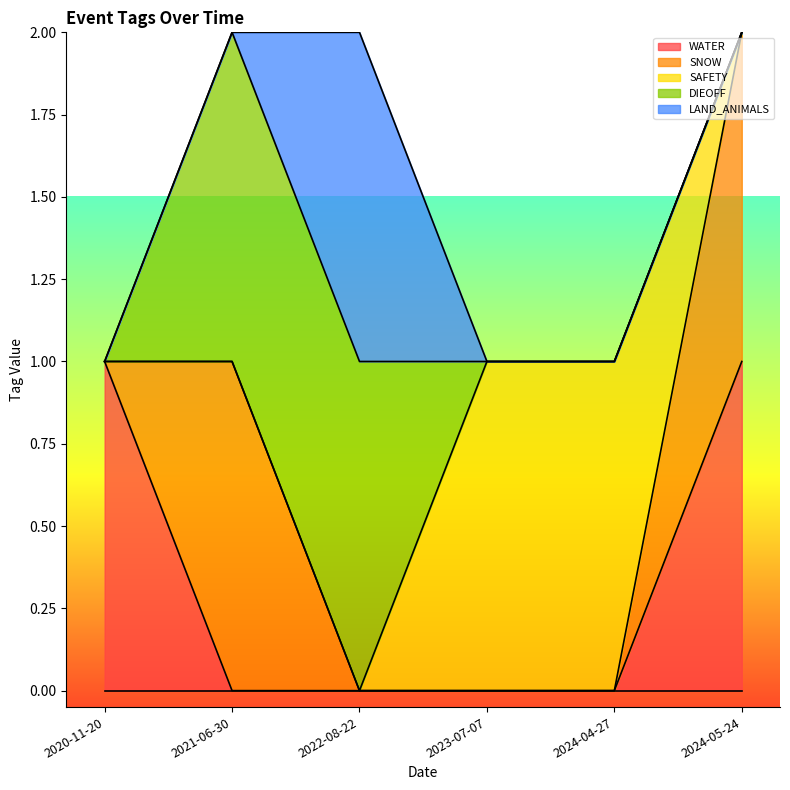

List the labels in order of SNOW value, largest first.

2021-06-30, 2024-05-24, 2020-11-20, 2022-08-22, 2023-07-07, 2024-04-27